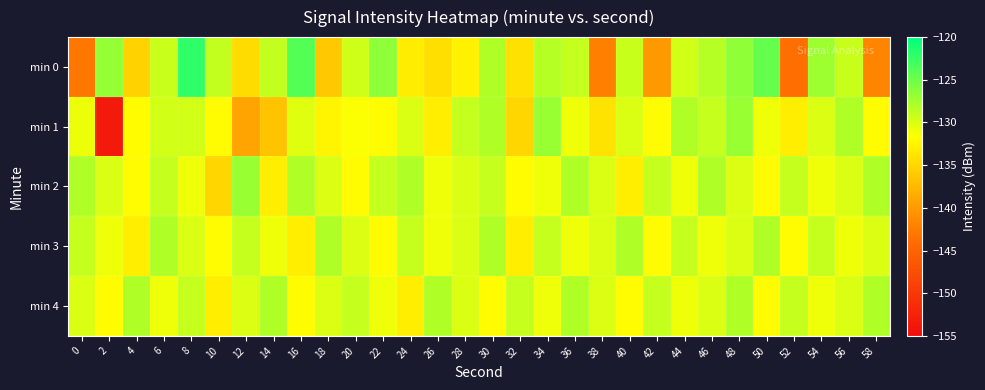

Reading left to right, extract all data points from this chart.

min 0: 0=-143.0	2=-126.8	4=-135.3	6=-129.2	8=-122.1	10=-128.9	12=-134.5	14=-128.9	16=-123.9	18=-136.1	20=-129.4	22=-126.6	24=-133.2	26=-134.3	28=-132.7	30=-128.0	32=-134.1	34=-128.4	36=-129.0	38=-142.2	40=-129.2	42=-140.1	44=-129.6	46=-128.4	48=-126.6	50=-124.6	52=-143.8	54=-127.3	56=-129.1	58=-141.8
min 1: 0=-130.9	2=-153.4	4=-131.8	6=-129.6	8=-129.6	10=-132.0	12=-139.1	14=-136.6	16=-130.3	18=-132.5	20=-131.5	22=-132.0	24=-130.0	26=-133.0	28=-129.0	30=-128.0	32=-135.0	34=-127.0	36=-131.0	38=-134.0	40=-130.0	42=-132.0	44=-128.0	46=-129.0	48=-127.0	50=-131.0	52=-133.0	54=-130.0	56=-128.0	58=-132.0
min 2: 0=-128.0	2=-130.0	4=-132.0	6=-129.0	8=-131.0	10=-135.0	12=-127.0	14=-133.0	16=-128.0	18=-130.0	20=-132.0	22=-129.0	24=-128.0	26=-131.0	28=-130.0	30=-129.0	32=-132.0	34=-131.0	36=-128.0	38=-130.0	40=-133.0	42=-129.0	44=-131.0	46=-128.0	48=-130.0	50=-132.0	52=-129.0	54=-131.0	56=-130.0	58=-128.0
min 3: 0=-129.0	2=-131.0	4=-133.0	6=-128.0	8=-130.0	10=-132.0	12=-129.0	14=-131.0	16=-133.0	18=-128.0	20=-130.0	22=-132.0	24=-129.0	26=-131.0	28=-130.0	30=-128.0	32=-133.0	34=-129.0	36=-131.0	38=-130.0	40=-128.0	42=-132.0	44=-129.0	46=-131.0	48=-130.0	50=-128.0	52=-132.0	54=-129.0	56=-131.0	58=-130.0
min 4: 0=-130.0	2=-132.0	4=-128.0	6=-131.0	8=-129.0	10=-133.0	12=-130.0	14=-128.0	16=-132.0	18=-130.0	20=-129.0	22=-131.0	24=-133.0	26=-128.0	28=-130.0	30=-132.0	32=-129.0	34=-131.0	36=-128.0	38=-130.0	40=-132.0	42=-129.0	44=-131.0	46=-130.0	48=-128.0	50=-132.0	52=-129.0	54=-131.0	56=-130.0	58=-128.0